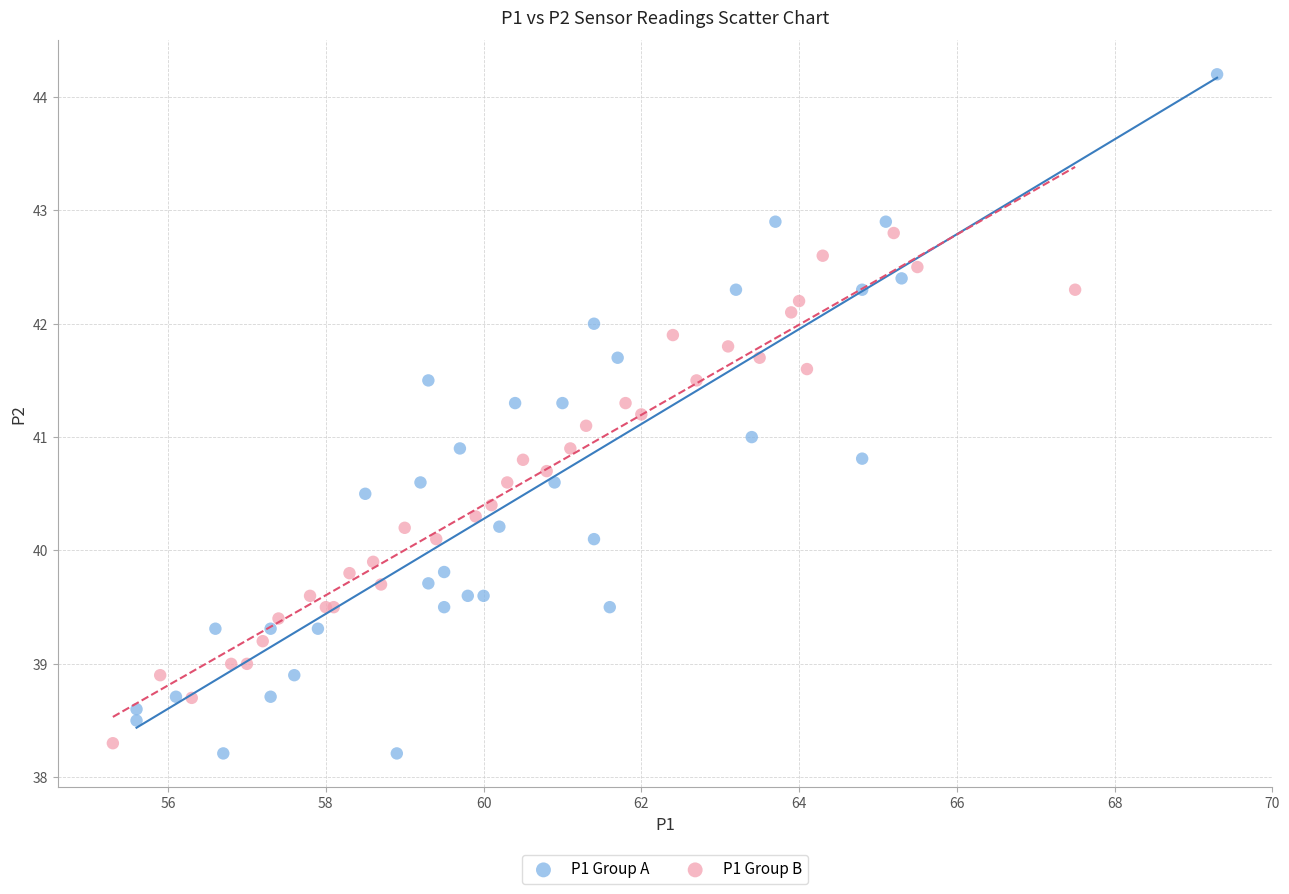

Which series contains the highest Y value?

P1 Group A